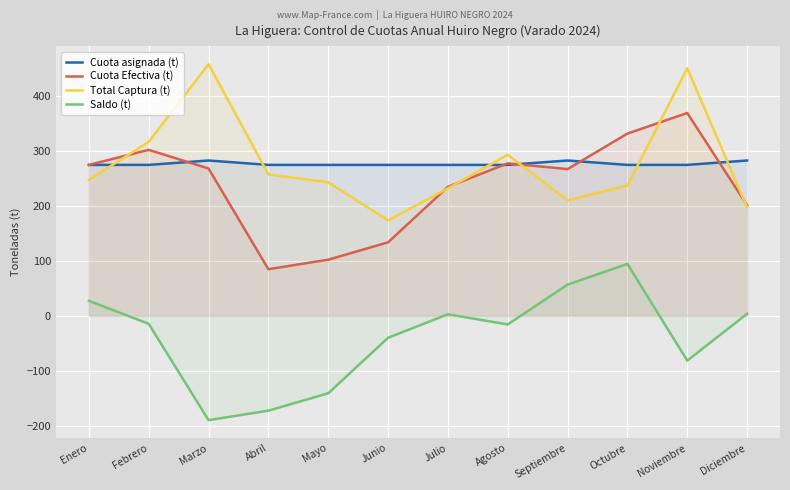

Which series has the widest spread of values?

Cuota Efectiva (t)